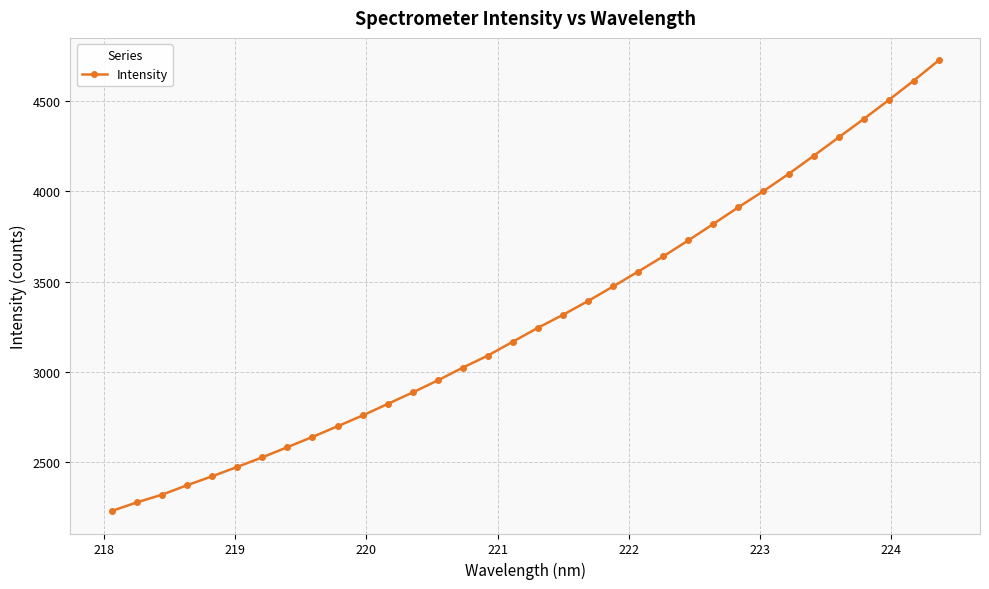

How many lines are shown in the chart?

1